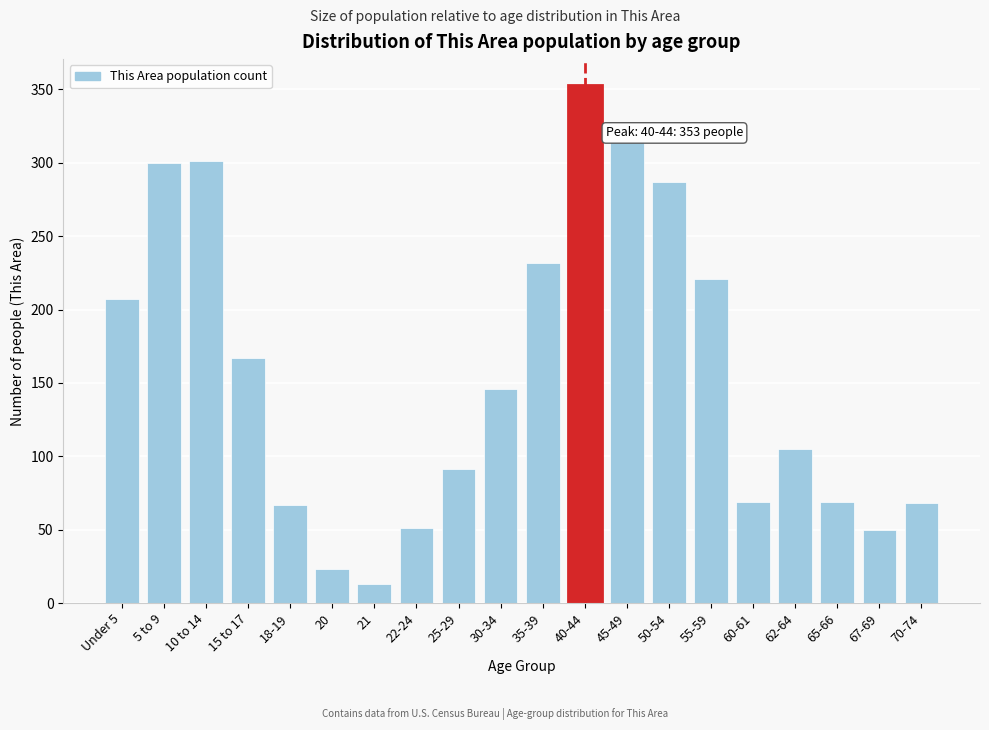

Which has a higher value, 67-69 or 15 to 17?

15 to 17